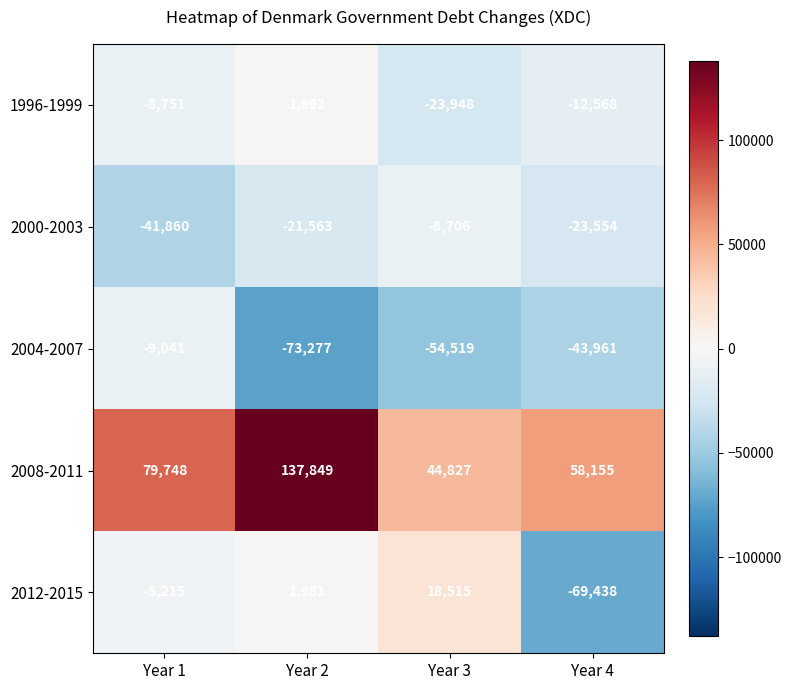

What is the minimum value shown in the chart?

-73277